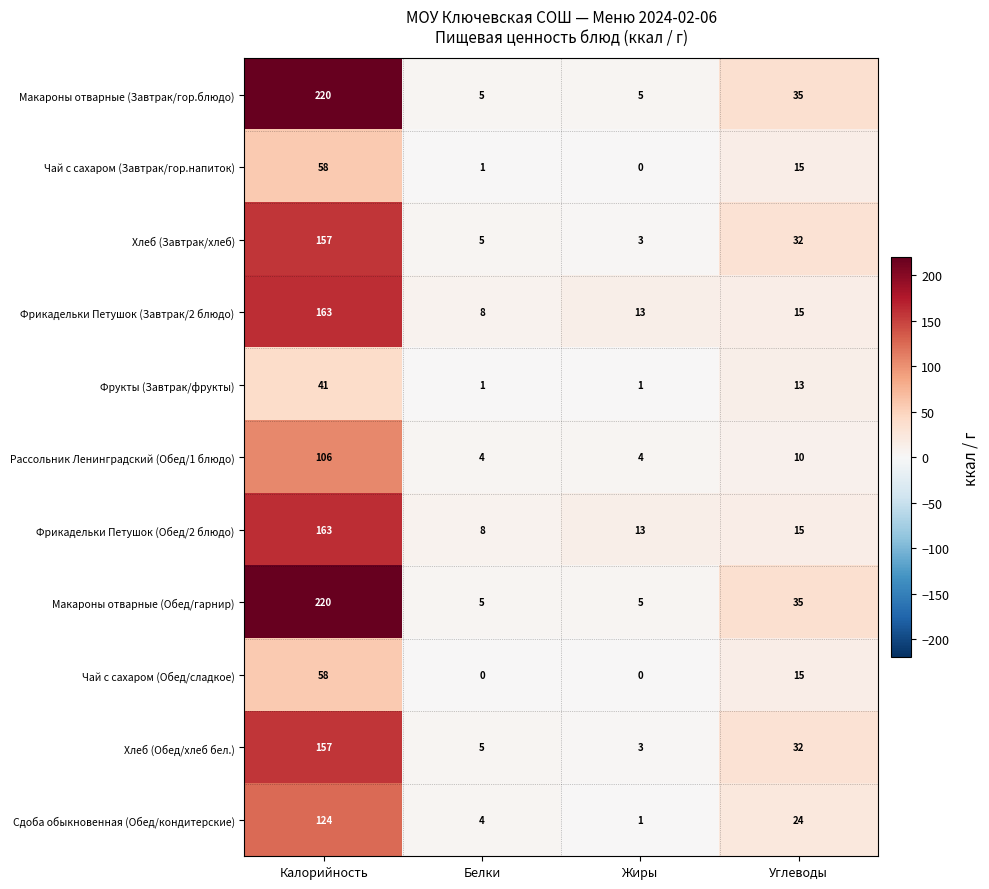

At which label does Фрикадельки Петушок (Завтрак/2 блюдо) reach its peak?

Калорийность